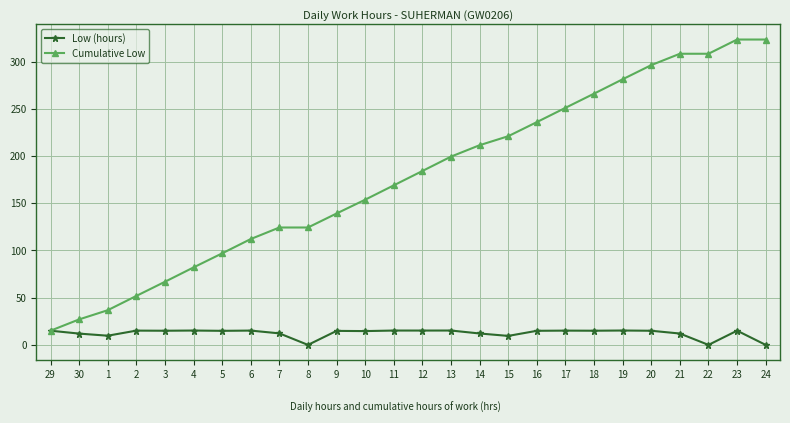

What are all the series names shown in the legend?

Low (hours), Cumulative Low